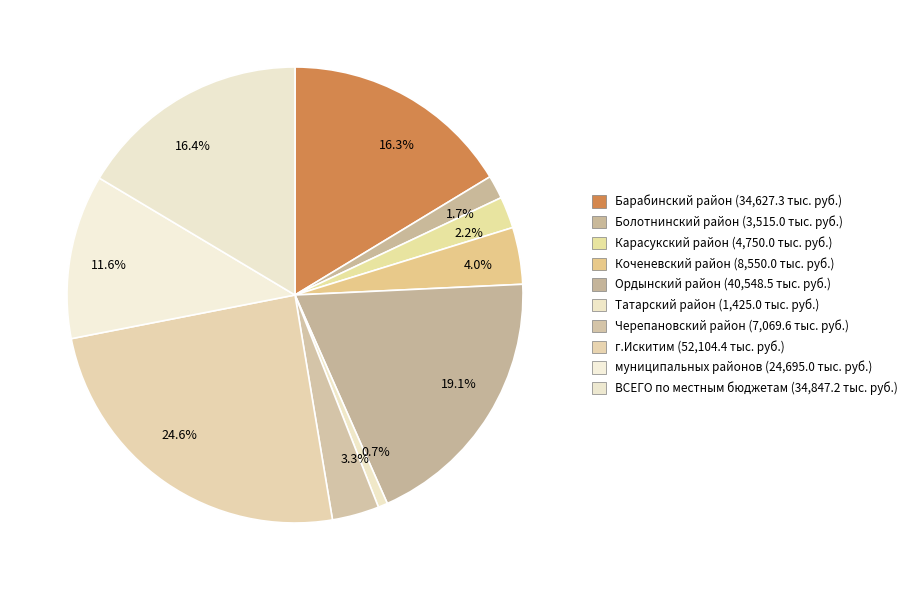

What percentage is NOT represented by 19.1%?

80.9%